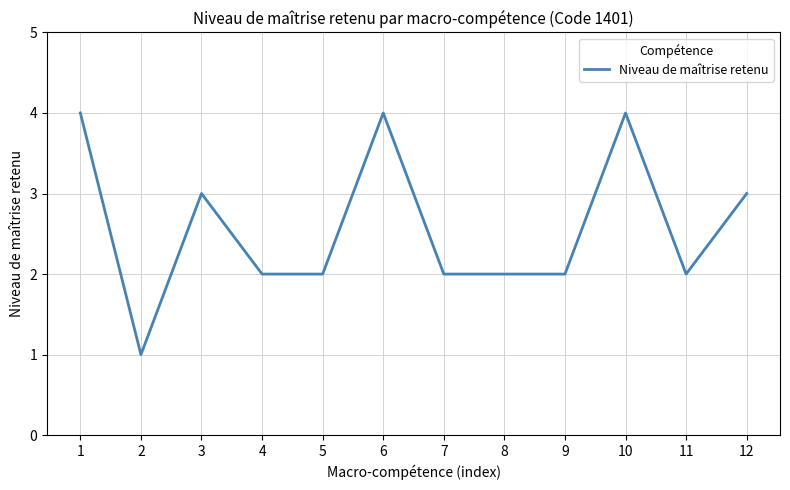

The value at 1 is 5. True or false?

False